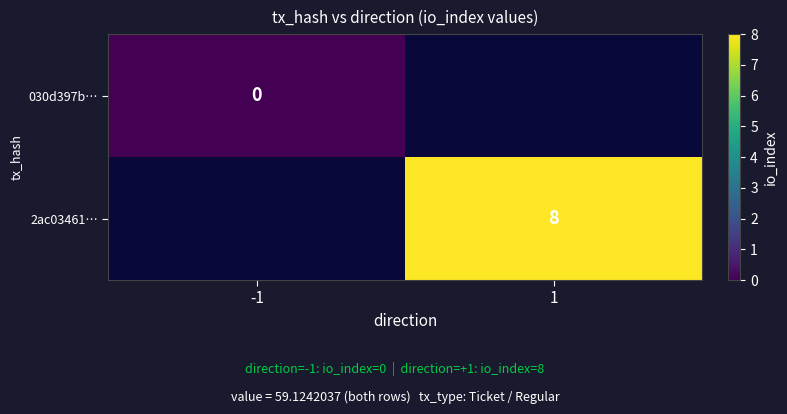

Is it true that 2ac03461… equals 2.9 at 1?

False